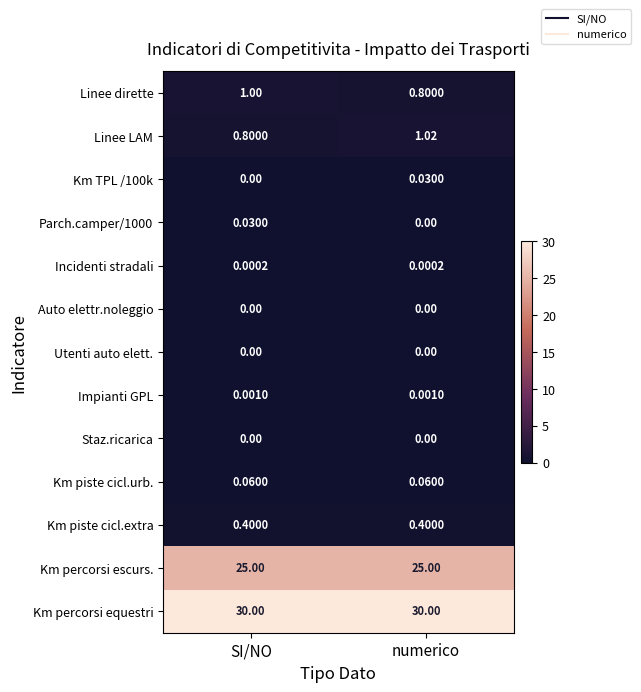

Between SI/NO and numerico, which series saw the biggest shift?

Linee LAM